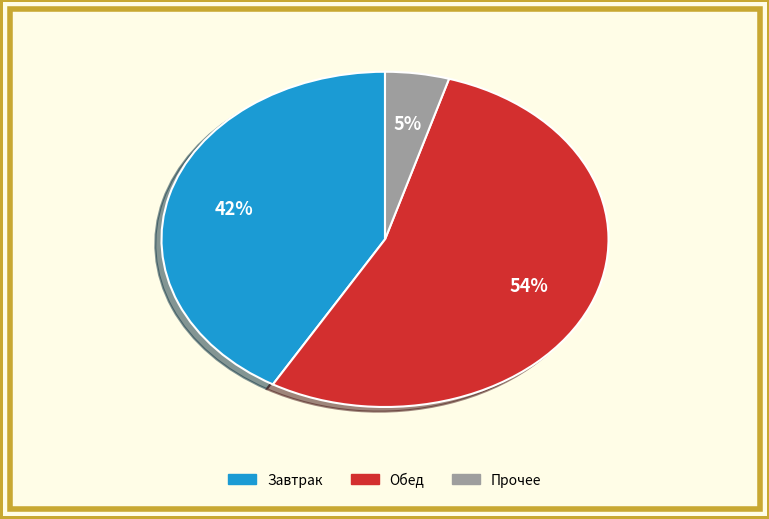

To the nearest percent, what is the average slice percentage?

33%